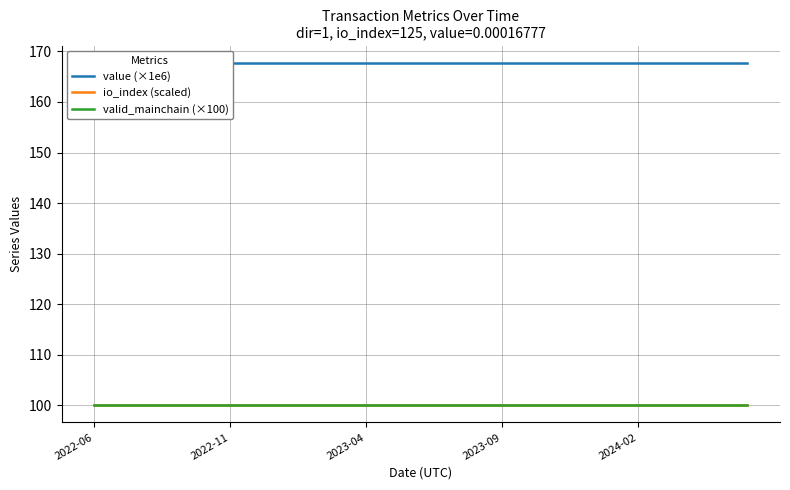

What value does the value (×1e6) series have at 2022-06?

167.8